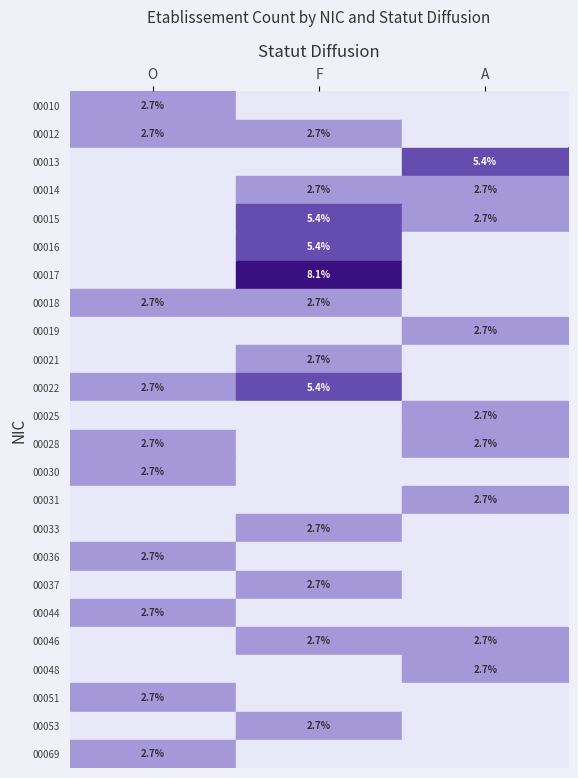

Count the number of data series in this chart.

24